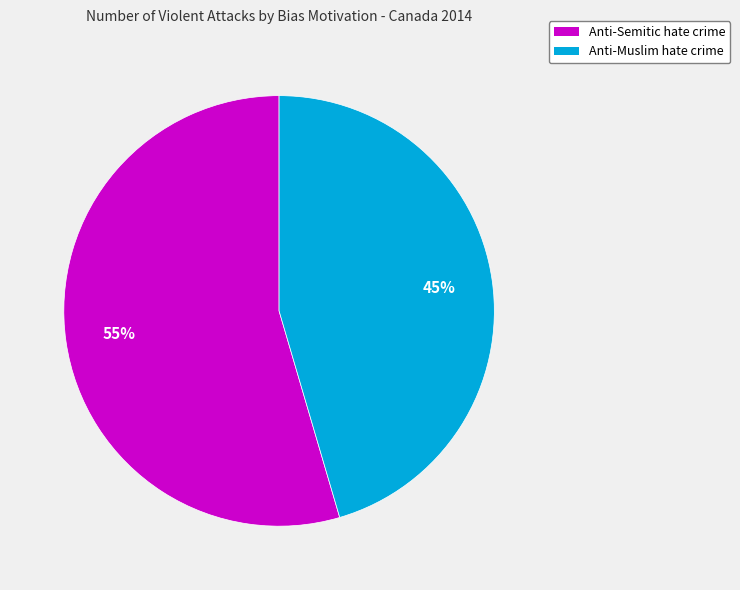

Does any single category account for the majority?

Yes